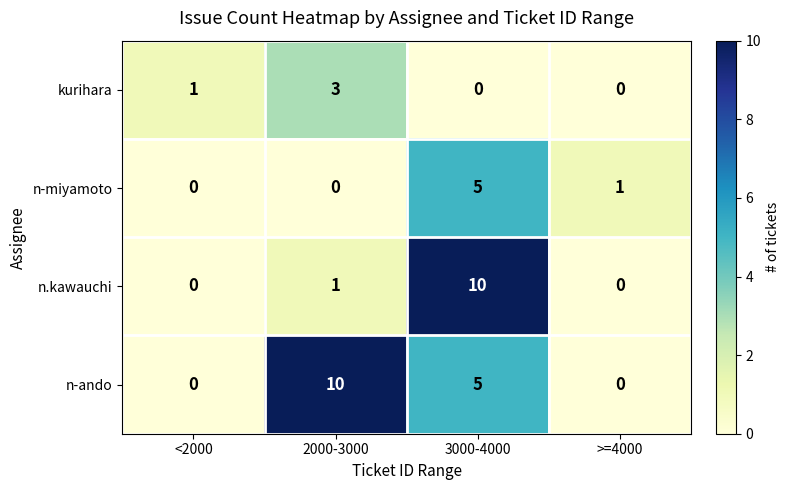

At 2000-3000, list the series in order from smallest to largest.

n-miyamoto, n.kawauchi, kurihara, n-ando